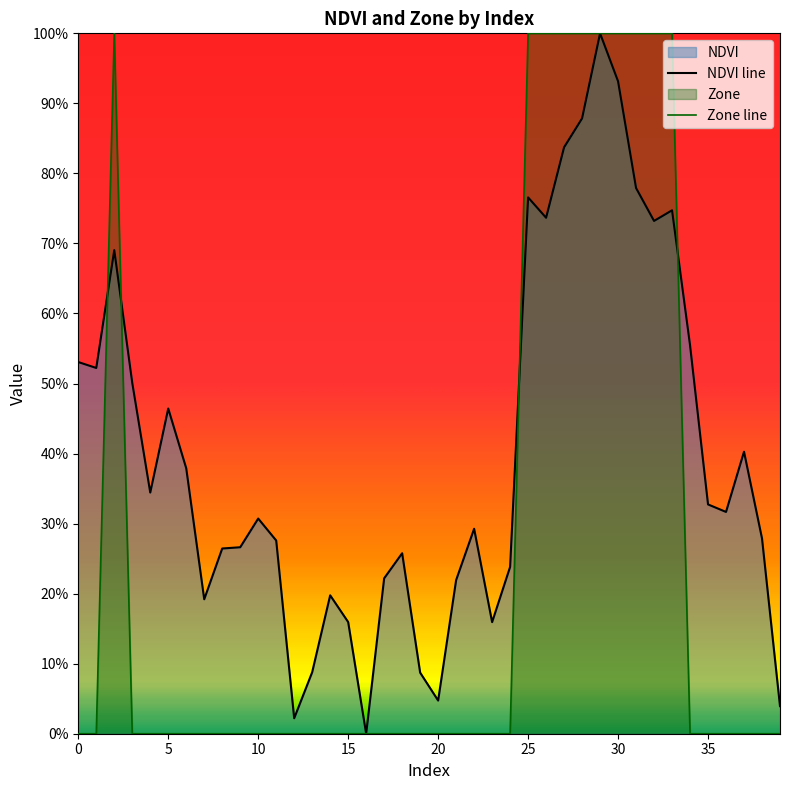

What is the label of the 28th point from the right?

12